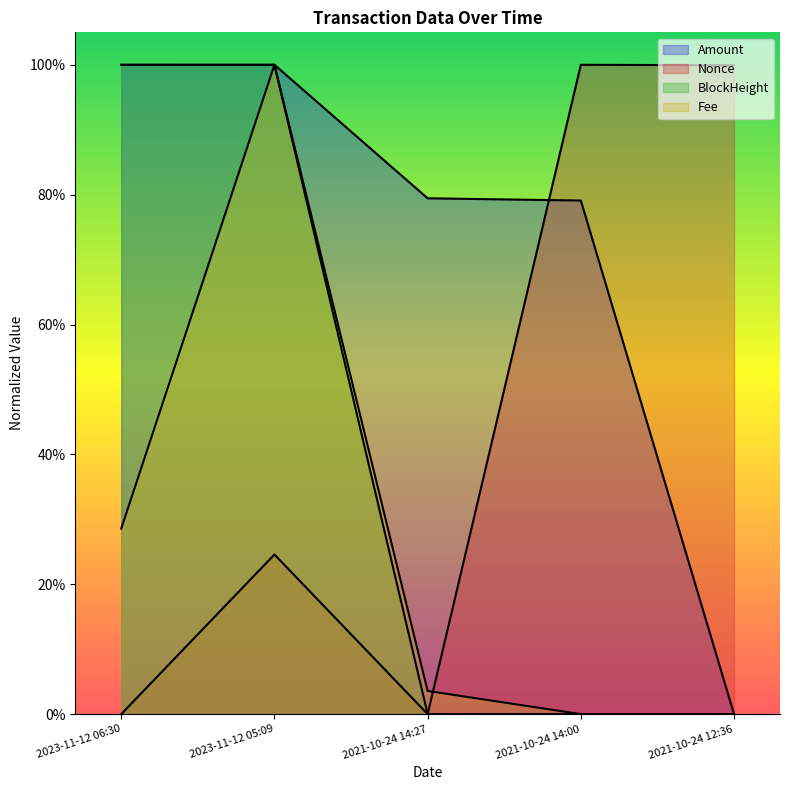

What is the spread (max minus min) of values at 2021-10-24 12:36?

1.0